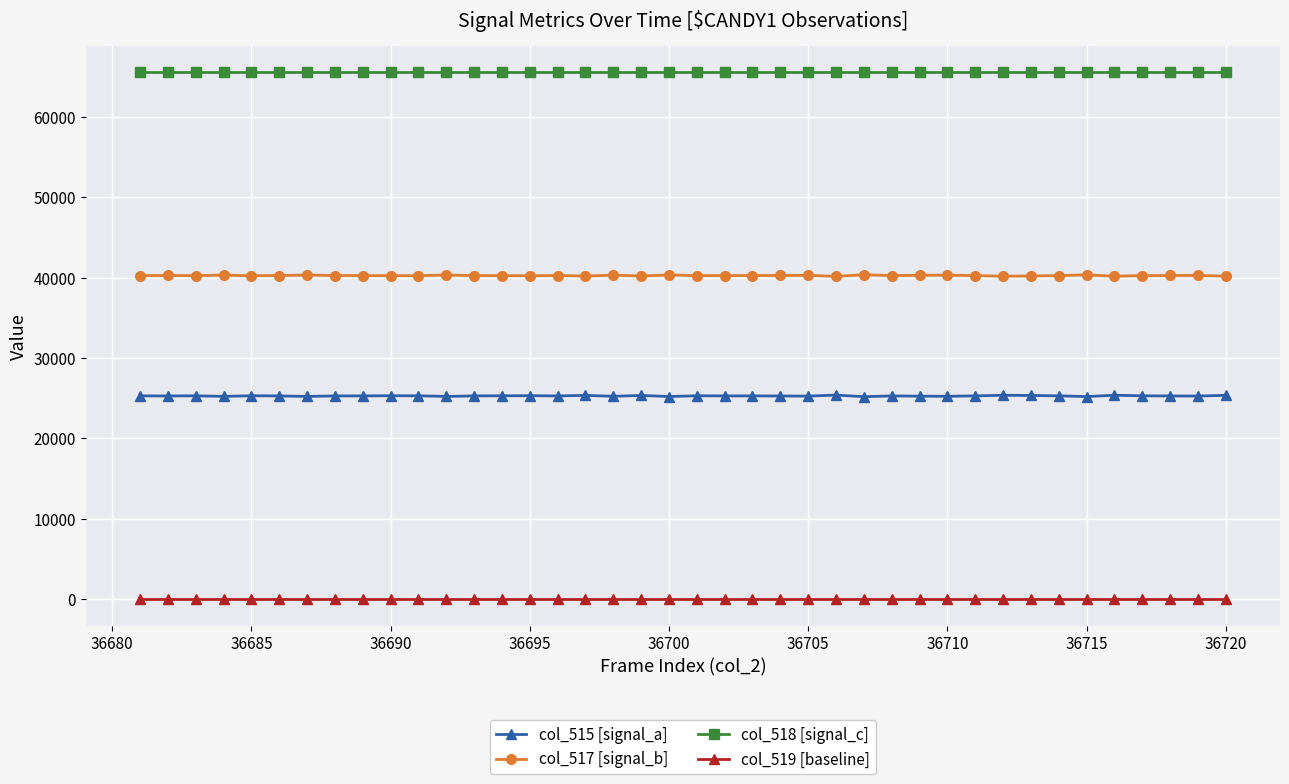

List the series in order of their overall mean, highest first.

col_518 [signal_c], col_517 [signal_b], col_515 [signal_a], col_519 [baseline]